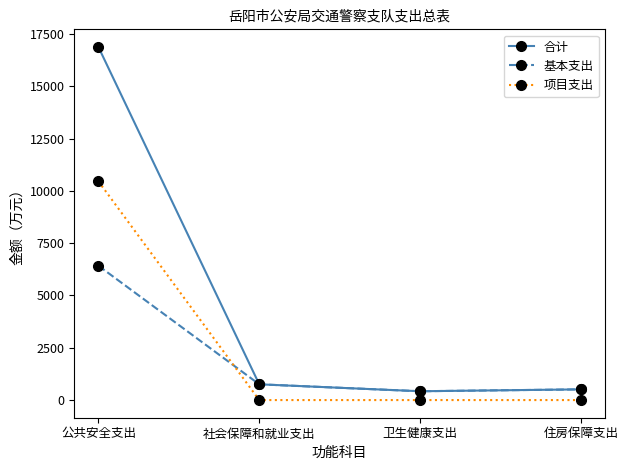

Which series has the largest range (max minus min)?

合计